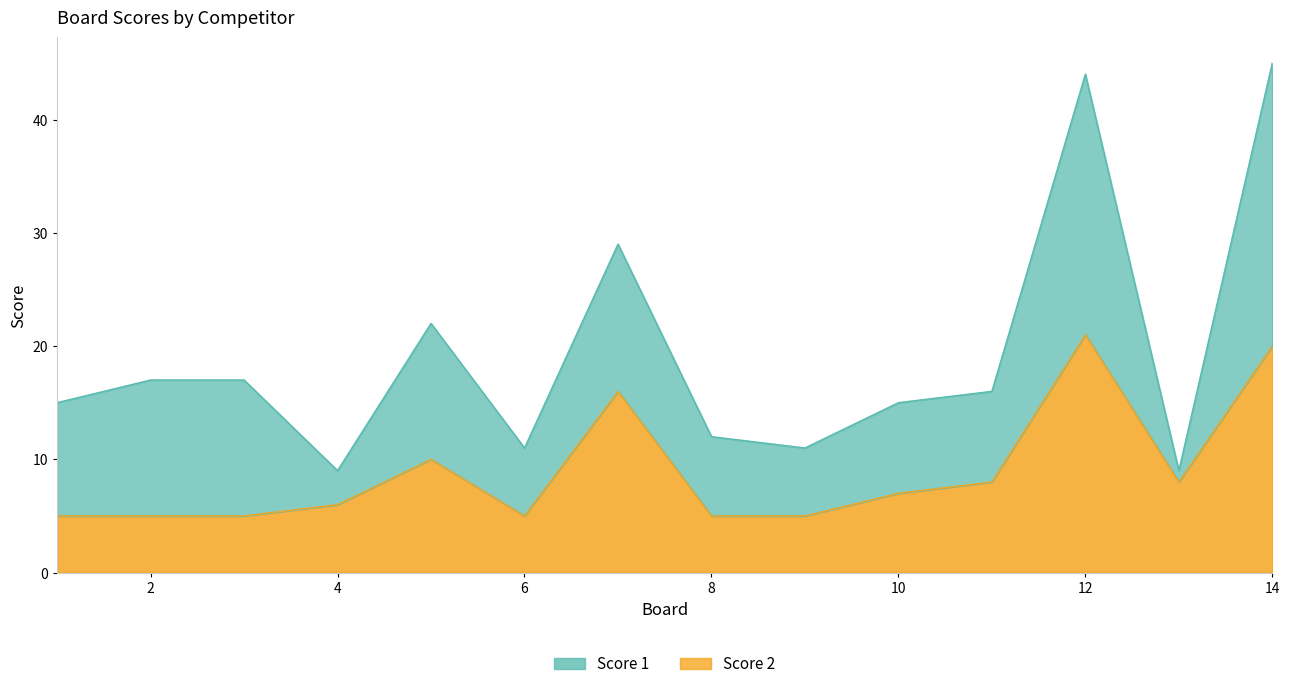

What is the change in value from 6 to 12?

+16